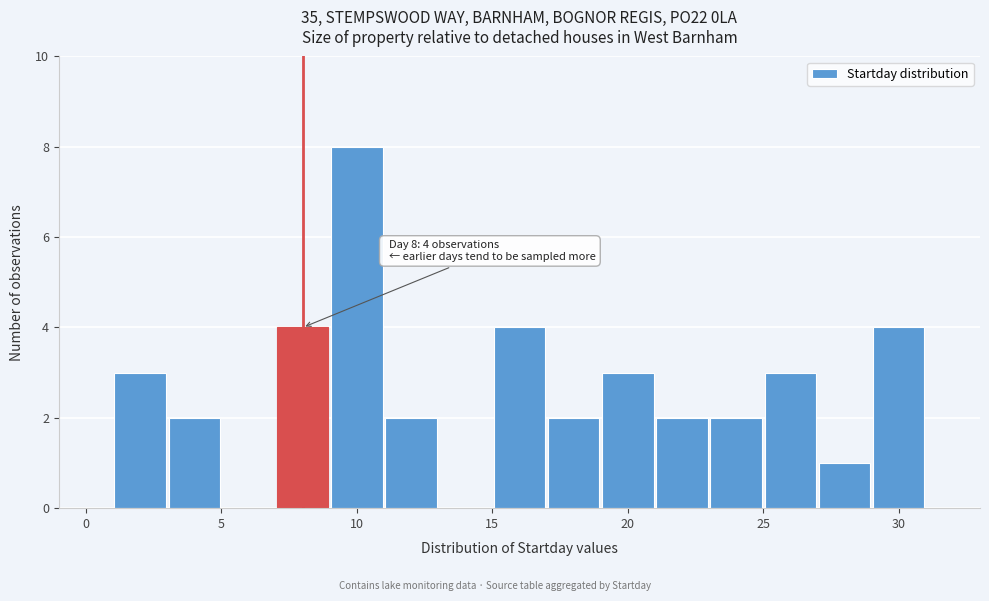

Over which range of the x-axis is the bar tallest?

9 to 11